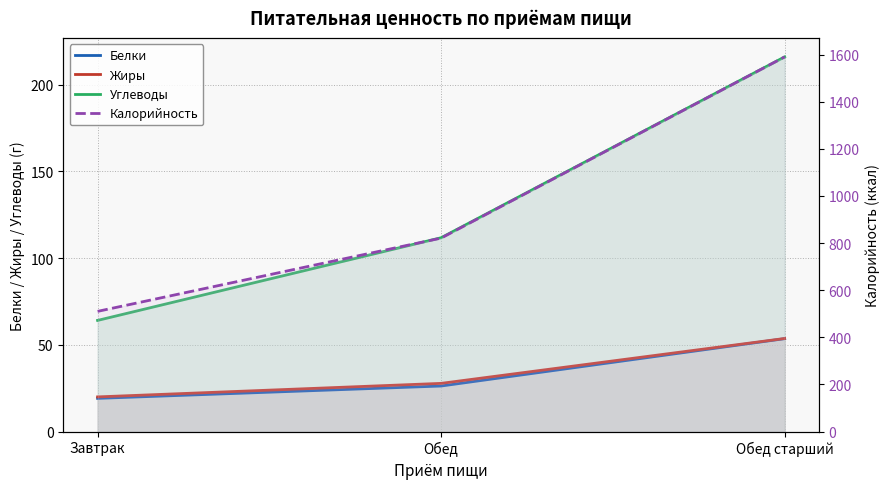

At Завтрак, list the series in order from largest to smallest.

Калорийность, Углеводы, Жиры, Белки